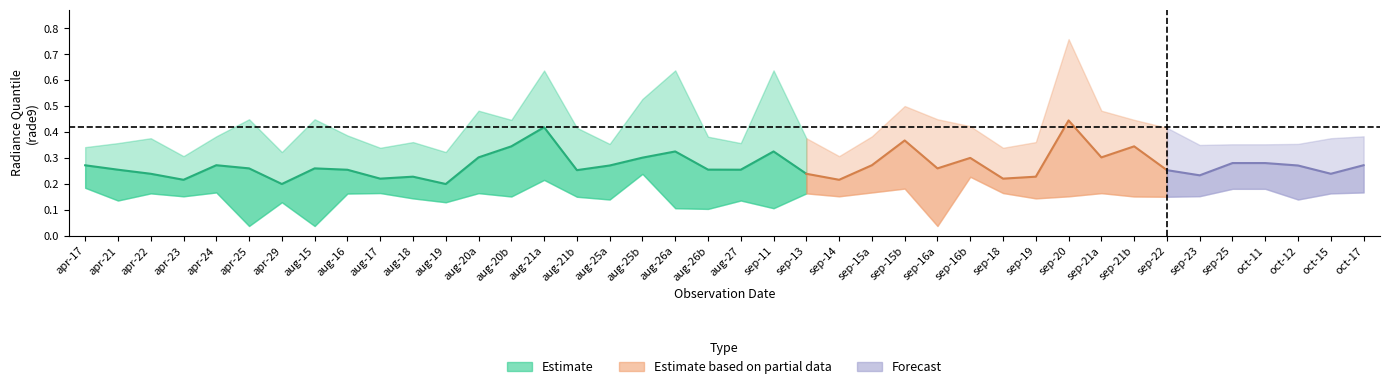

In rade9_mdn, how many points are lower than both neighbors (excluding endpoints)?

12